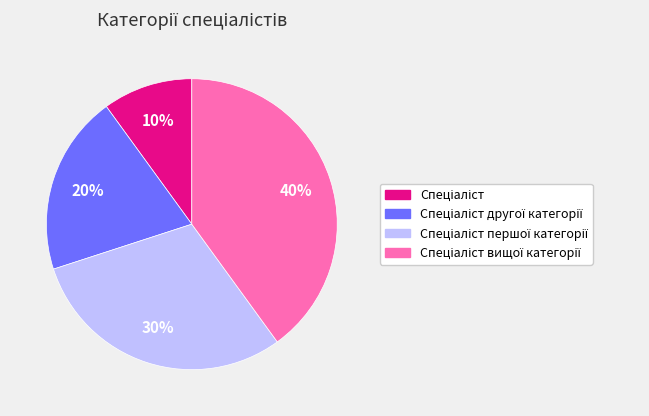

To the nearest percent, what is the average slice percentage?

25%